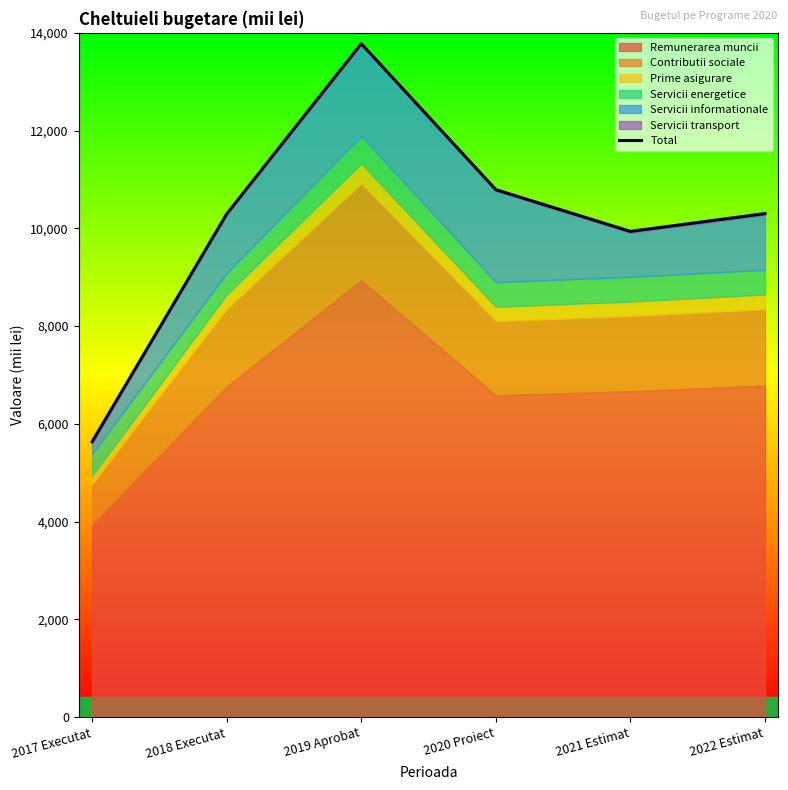

What is the smallest value displayed?

5633.1